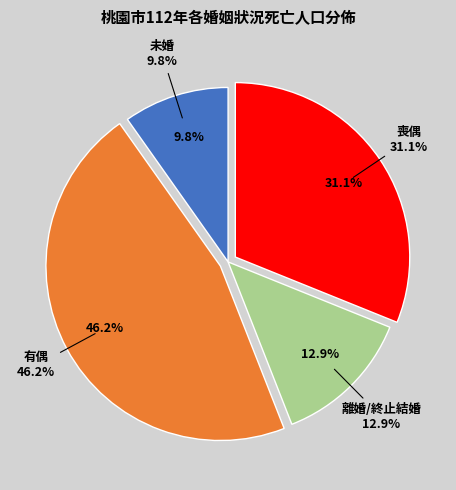

To the nearest percent, what percentage of the pie is 喪偶?

31%